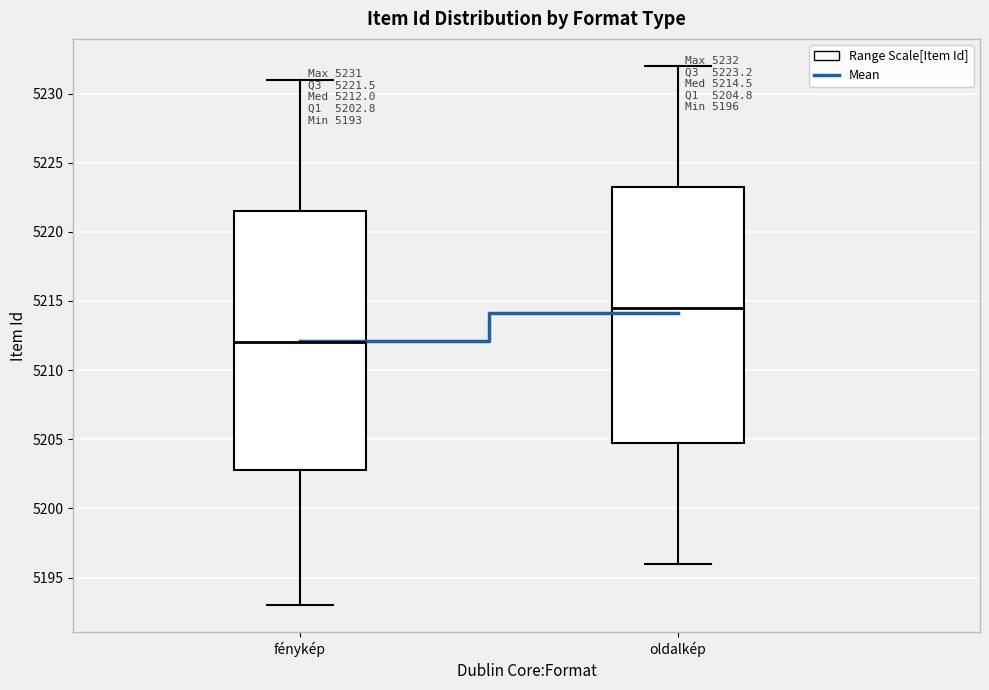

Which box has the highest median line?

oldalkép